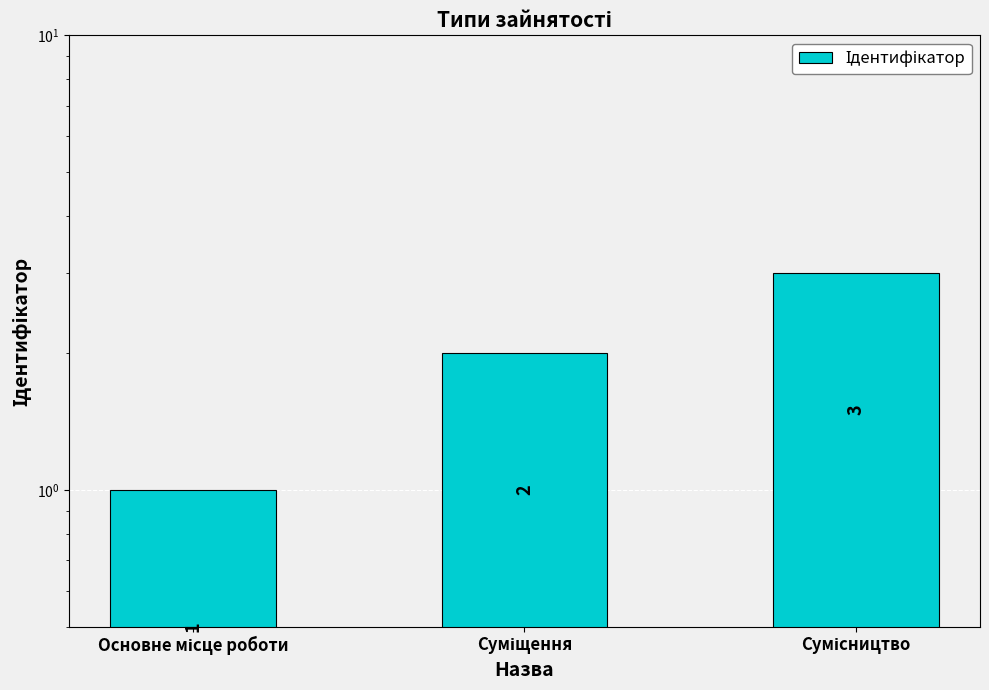

Reading left to right, transcribe all the data shown in this chart.

1	2	3